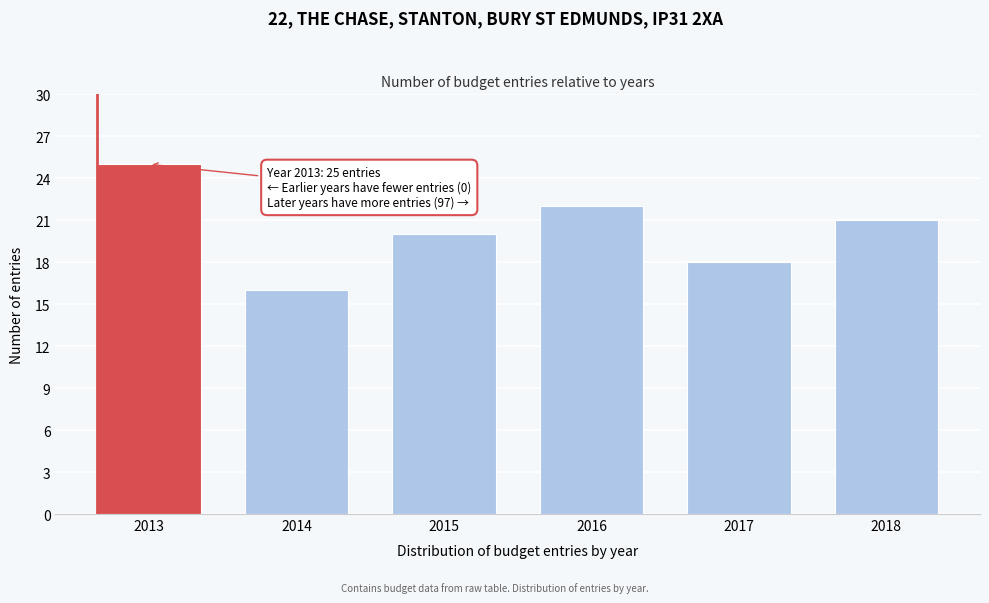

Reading left to right, what are all the values shown in this chart?

2013=25	2014=16	2015=20	2016=22	2017=18	2018=21